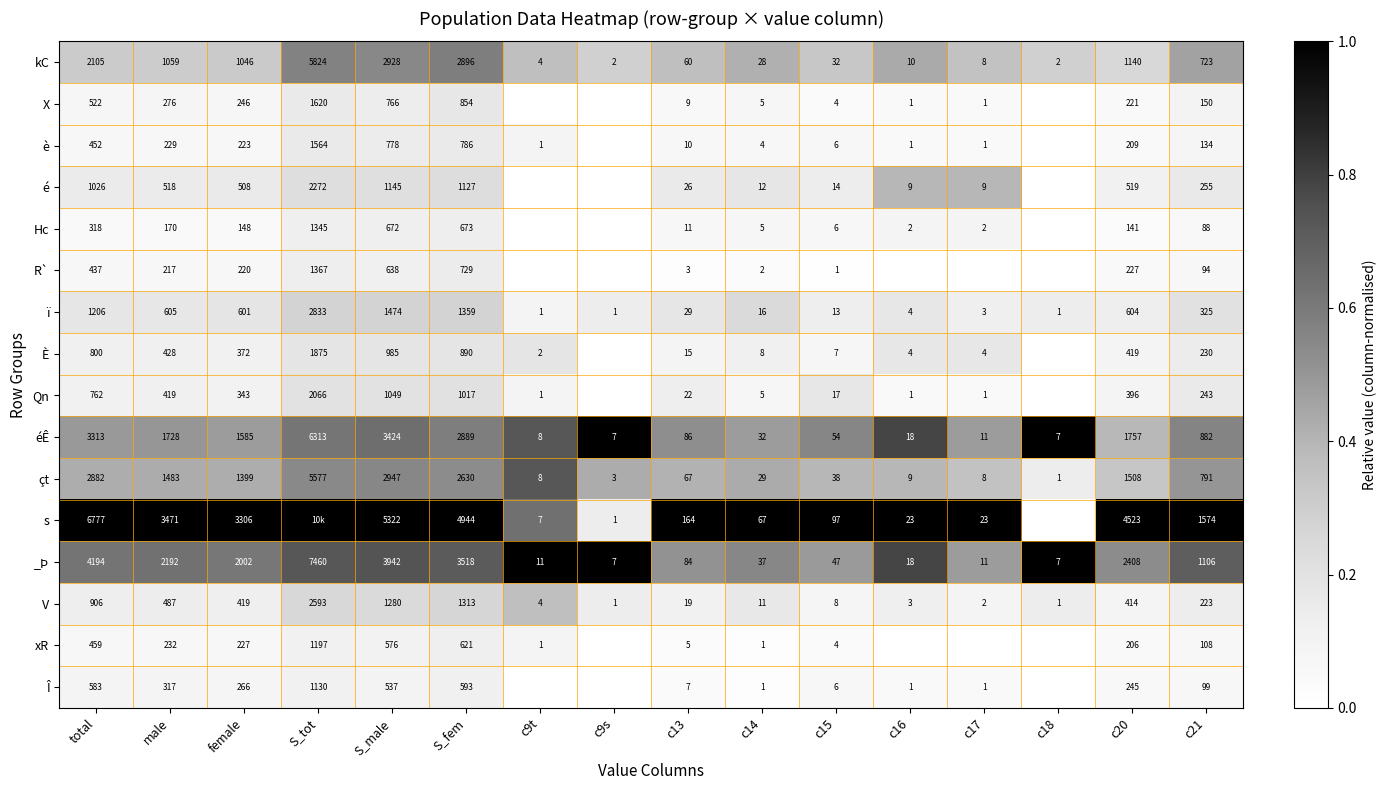

What is the average value of the _Þ series?

1690